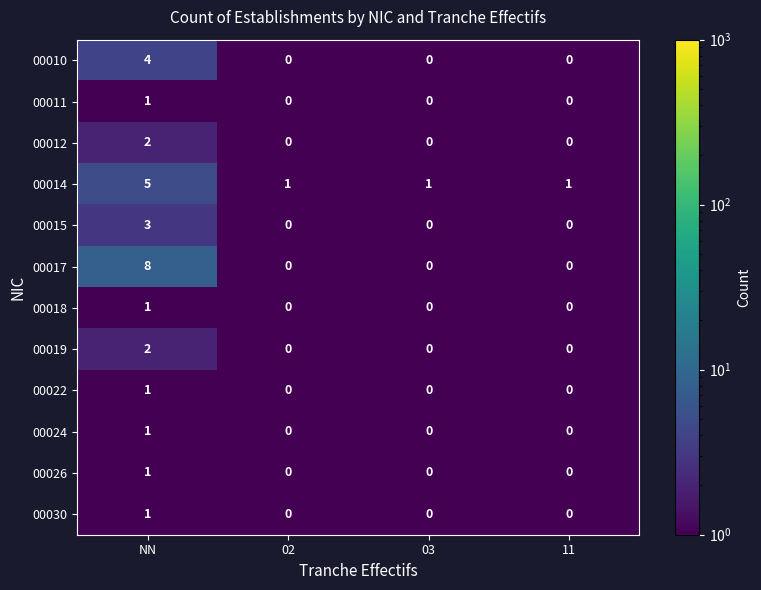

Which series has the widest spread of values?

00017